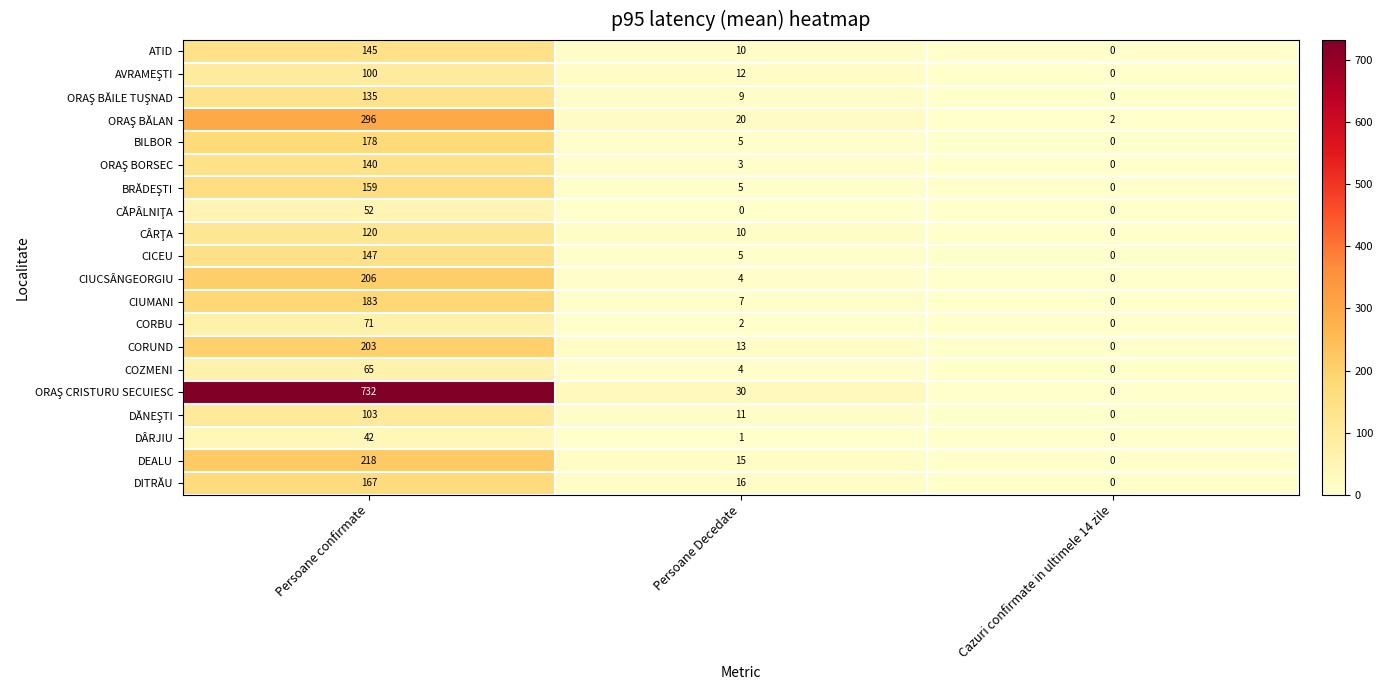

Where does the DÂRJIU series first go above 1?

Persoane confirmate